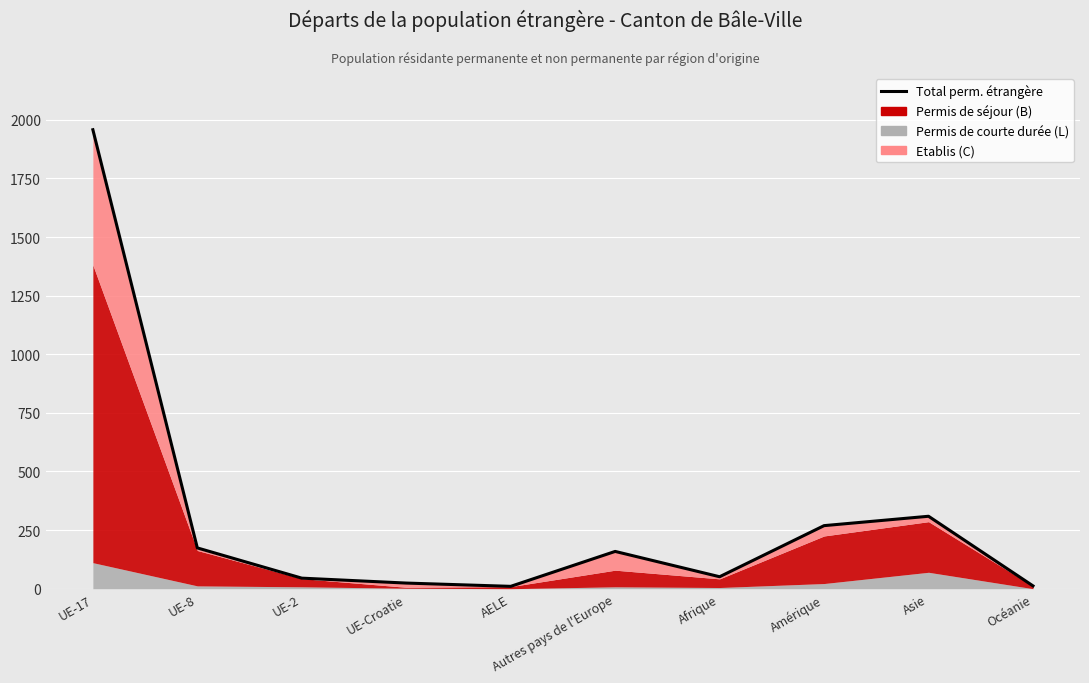

Read the value at UE-17, to the nearest 100.

2000